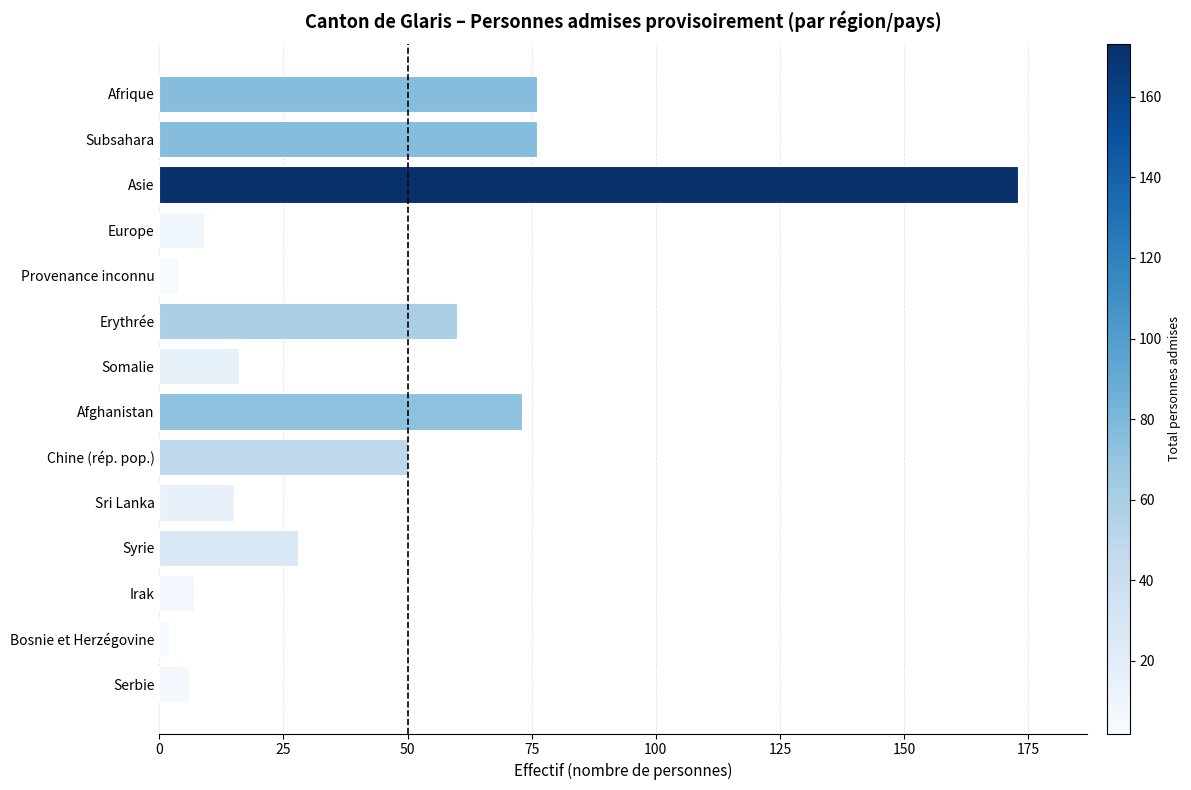

Count the number of data series in this chart.

1